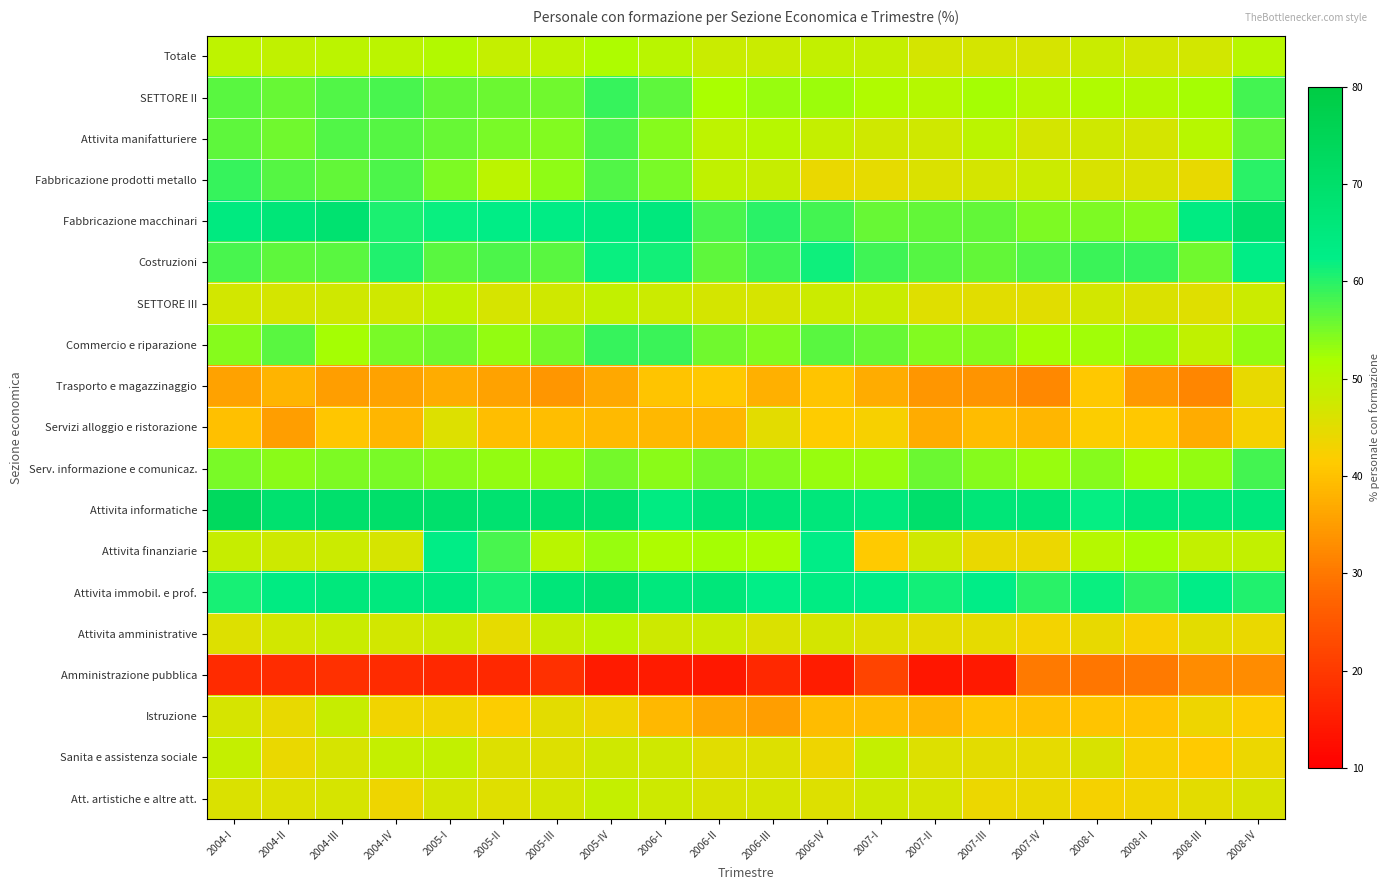

Reading left to right, list all the values displayed in this chart.

Totale: 2004-I=49.5	2004-II=49.1	2004-III=49.8	2004-IV=49.8	2005-I=50.9	2005-II=48.8	2005-III=49.4	2005-IV=51.4	2006-I=50.0	2006-II=48.1	2006-III=48.2	2006-IV=49.0	2007-I=48.8	2007-II=46.7	2007-III=46.9	2007-IV=46.4	2008-I=48.0	2008-II=47.0	2008-III=47.1	2008-IV=50.3
SETTORE II: 2004-I=57.0	2004-II=56.0	2004-III=57.5	2004-IV=58.1	2005-I=56.4	2005-II=55.9	2005-III=55.5	2005-IV=59.0	2006-I=56.5	2006-II=52.1	2006-III=53.1	2006-IV=52.9	2007-I=51.2	2007-II=50.7	2007-III=52.3	2007-IV=50.3	2008-I=51.1	2008-II=50.8	2008-III=52.2	2008-IV=58.2
Attivita manifatturiere: 2004-I=56.7	2004-II=55.7	2004-III=57.5	2004-IV=57.1	2005-I=56.1	2005-II=55.1	2005-III=54.5	2005-IV=57.8	2006-I=54.3	2006-II=49.6	2006-III=50.2	2006-IV=48.7	2007-I=47.4	2007-II=47.2	2007-III=49.7	2007-IV=46.7	2008-I=47.3	2008-II=46.8	2008-III=50.2	2008-IV=56.6
Fabbricazione prodotti metallo: 2004-I=59.2	2004-II=57.2	2004-III=56.3	2004-IV=57.8	2005-I=54.7	2005-II=49.9	2005-III=53.7	2005-IV=57.4	2006-I=55.1	2006-II=49.3	2006-III=48.4	2006-IV=44.1	2007-I=44.5	2007-II=45.8	2007-III=46.8	2007-IV=47.9	2008-I=46.3	2008-II=45.9	2008-III=44.4	2008-IV=59.8
Fabbricazione macchinari: 2004-I=64.4	2004-II=66.5	2004-III=68.4	2004-IV=60.7	2005-I=61.8	2005-II=62.9	2005-III=63.3	2005-IV=64.2	2006-I=65.0	2006-II=58.1	2006-III=60.0	2006-IV=58.2	2007-I=56.1	2007-II=56.3	2007-III=56.3	2007-IV=54.8	2008-I=54.8	2008-II=54.1	2008-III=63.8	2008-IV=69.3
Costruzioni: 2004-I=57.9	2004-II=56.5	2004-III=56.9	2004-IV=60.5	2005-I=56.8	2005-II=57.6	2005-III=56.9	2005-IV=61.8	2006-I=61.2	2006-II=56.6	2006-III=58.5	2006-IV=61.6	2007-I=58.5	2007-II=57.3	2007-III=56.3	2007-IV=57.5	2008-I=58.8	2008-II=59.0	2008-III=55.4	2008-IV=62.8
SETTORE III: 2004-I=47.1	2004-II=46.9	2004-III=47.3	2004-IV=47.2	2005-I=49.2	2005-II=46.5	2005-III=47.4	2005-IV=48.9	2006-I=48.0	2006-II=46.9	2006-III=46.5	2006-IV=47.9	2007-I=48.1	2007-II=45.4	2007-III=45.1	2007-IV=45.3	2008-I=47.2	2008-II=45.9	2008-III=45.5	2008-IV=47.8
Commercio e riparazione: 2004-I=54.1	2004-II=57.0	2004-III=52.3	2004-IV=55.0	2005-I=55.6	2005-II=53.2	2005-III=55.2	2005-IV=59.1	2006-I=58.9	2006-II=55.6	2006-III=54.5	2006-IV=56.9	2007-I=56.2	2007-II=54.3	2007-III=54.2	2007-IV=52.2	2008-I=52.7	2008-II=52.9	2008-III=49.2	2008-IV=53.3
Trasporto e magazzinaggio: 2004-I=35.9	2004-II=38.2	2004-III=35.4	2004-IV=35.9	2005-I=37.2	2005-II=35.9	2005-III=34.1	2005-IV=36.7	2006-I=40.5	2006-II=41.0	2006-III=37.7	2006-IV=40.4	2007-I=37.2	2007-II=34.2	2007-III=33.9	2007-IV=32.2	2008-I=41.2	2008-II=34.4	2008-III=31.9	2008-IV=44.3
Servizi alloggio e ristorazione: 2004-I=39.8	2004-II=35.4	2004-III=40.8	2004-IV=38.7	2005-I=45.6	2005-II=39.7	2005-III=39.6	2005-IV=39.0	2006-I=38.9	2006-II=38.5	2006-III=44.9	2006-IV=41.5	2007-I=42.4	2007-II=37.1	2007-III=39.4	2007-IV=38.5	2008-I=41.9	2008-II=41.0	2008-III=37.3	2008-IV=42.7
Serv. informazione e comunicaz.: 2004-I=54.9	2004-II=53.8	2004-III=54.8	2004-IV=54.9	2005-I=54.2	2005-II=53.3	2005-III=53.3	2005-IV=55.3	2006-I=53.9	2006-II=55.2	2006-III=54.4	2006-IV=53.1	2007-I=53.1	2007-II=55.8	2007-III=54.1	2007-IV=53.1	2008-I=54.0	2008-II=52.6	2008-III=53.3	2008-IV=58.2
Attivita informatiche: 2004-I=73.0	2004-II=68.6	2004-III=69.4	2004-IV=69.9	2005-I=69.3	2005-II=68.3	2005-III=68.9	2005-IV=68.7	2006-I=63.7	2006-II=67.0	2006-III=66.5	2006-IV=65.8	2007-I=64.9	2007-II=69.7	2007-III=66.3	2007-IV=66.2	2008-I=62.1	2008-II=65.5	2008-III=65.4	2008-IV=65.5
Attivita finanziarie: 2004-I=48.3	2004-II=47.7	2004-III=47.9	2004-IV=46.4	2005-I=62.9	2005-II=58.0	2005-III=50.1	2005-IV=53.0	2006-I=51.3	2006-II=52.2	2006-III=51.8	2006-IV=62.6	2007-I=41.4	2007-II=47.4	2007-III=43.9	2007-IV=43.7	2008-I=50.5	2008-II=52.4	2008-III=49.1	2008-IV=48.9
Attivita immobil. e prof.: 2004-I=61.1	2004-II=63.6	2004-III=65.3	2004-IV=64.9	2005-I=64.5	2005-II=61.1	2005-III=66.1	2005-IV=68.2	2006-I=65.0	2006-II=65.9	2006-III=62.4	2006-IV=63.6	2007-I=62.6	2007-II=61.3	2007-III=62.7	2007-IV=59.9	2008-I=61.8	2008-II=59.5	2008-III=62.5	2008-IV=60.3
Attivita amministrative: 2004-I=45.8	2004-II=47.0	2004-III=48.2	2004-IV=47.1	2005-I=47.5	2005-II=44.5	2005-III=48.5	2005-IV=49.7	2006-I=47.7	2006-II=47.9	2006-III=45.9	2006-IV=46.8	2007-I=45.8	2007-II=44.7	2007-III=44.6	2007-IV=42.8	2008-I=44.3	2008-II=42.4	2008-III=45.0	2008-IV=44.0
Amministrazione pubblica: 2004-I=17.5	2004-II=17.8	2004-III=18.3	2004-IV=17.6	2005-I=17.0	2005-II=17.1	2005-III=18.4	2005-IV=14.7	2006-I=14.9	2006-II=14.3	2006-III=16.9	2006-IV=15.1	2007-I=22.0	2007-II=13.9	2007-III=14.5	2007-IV=30.5	2008-I=29.9	2008-II=30.3	2008-III=32.8	2008-IV=33.0
Istruzione: 2004-I=46.5	2004-II=44.3	2004-III=48.4	2004-IV=43.4	2005-I=43.2	2005-II=41.8	2005-III=44.8	2005-IV=43.6	2006-I=38.8	2006-II=36.4	2006-III=35.3	2006-IV=39.3	2007-I=39.4	2007-II=38.5	2007-III=40.5	2007-IV=39.8	2008-I=40.5	2008-II=40.5	2008-III=43.6	2008-IV=41.9
Sanita e assistenza sociale: 2004-I=48.8	2004-II=44.1	2004-III=46.5	2004-IV=48.6	2005-I=49.0	2005-II=45.6	2005-III=45.7	2005-IV=47.2	2006-I=47.2	2006-II=45.2	2006-III=45.6	2006-IV=43.6	2007-I=48.6	2007-II=45.8	2007-III=44.7	2007-IV=44.5	2008-I=46.1	2008-II=42.4	2008-III=41.3	2008-IV=43.7
Att. artistiche e altre att.: 2004-I=45.9	2004-II=45.6	2004-III=46.4	2004-IV=43.5	2005-I=46.8	2005-II=45.4	2005-III=46.7	2005-IV=48.6	2006-I=47.7	2006-II=46.1	2006-III=46.6	2006-IV=45.8	2007-I=47.3	2007-II=46.5	2007-III=43.7	2007-IV=43.9	2008-I=42.7	2008-II=43.4	2008-III=44.8	2008-IV=46.1